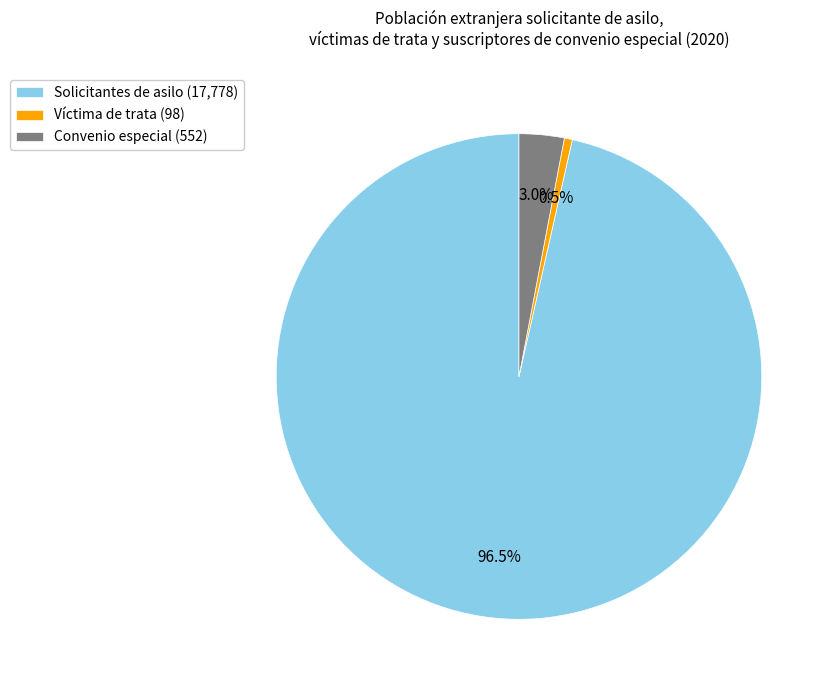

What is the total percentage of Convenio especial and Víctima de trata?

3.5%